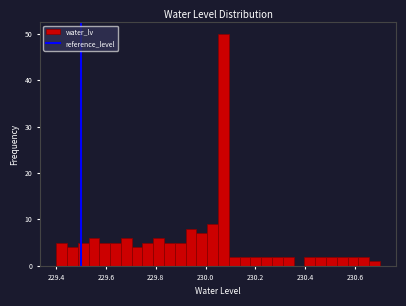

Read against the x-axis, roughly where is the centre of the tallest bar?

230.08